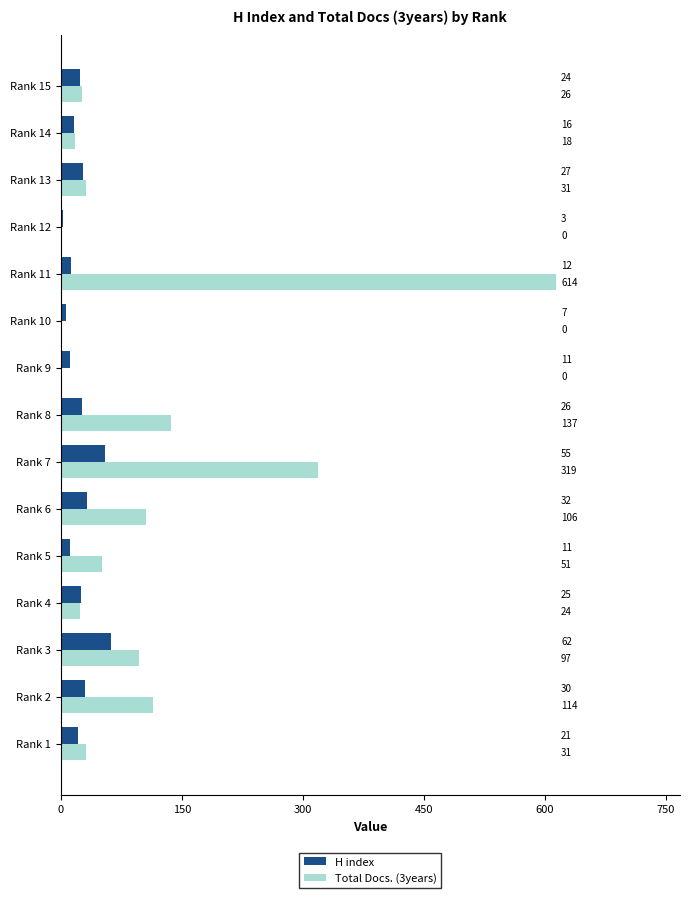

How many series are shown in this chart?

2